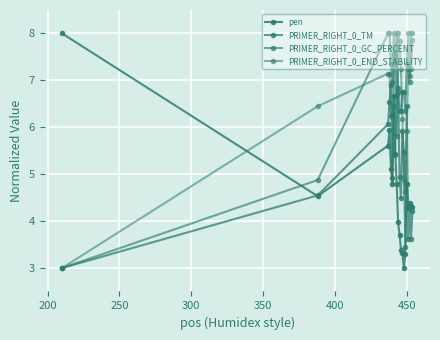

How many series are shown in this chart?

4